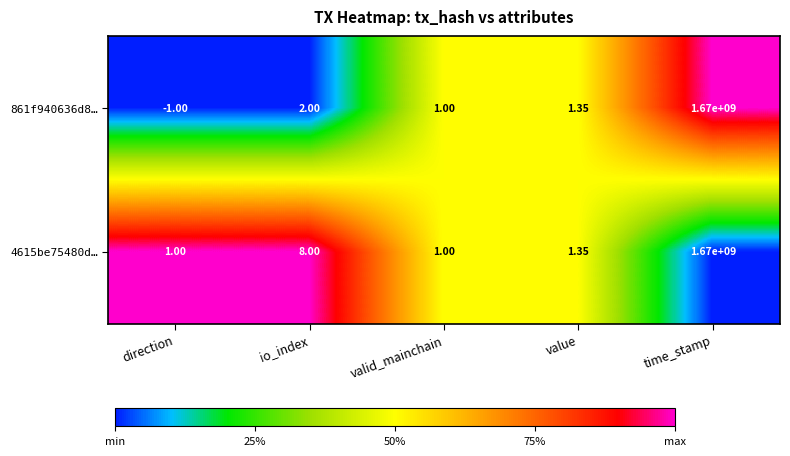

What is the total value across all series at valid_mainchain?

2.0